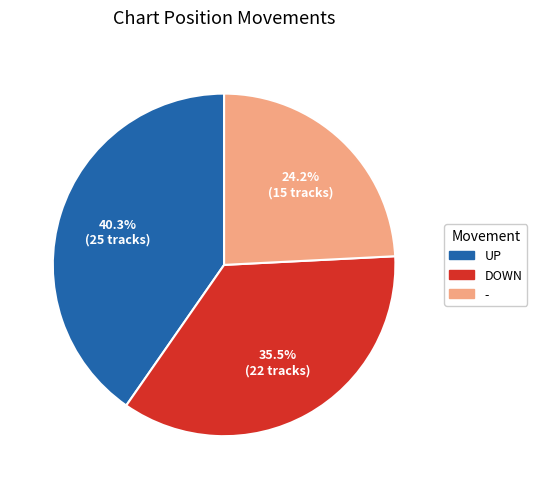

How many segments does this pie chart have?

3